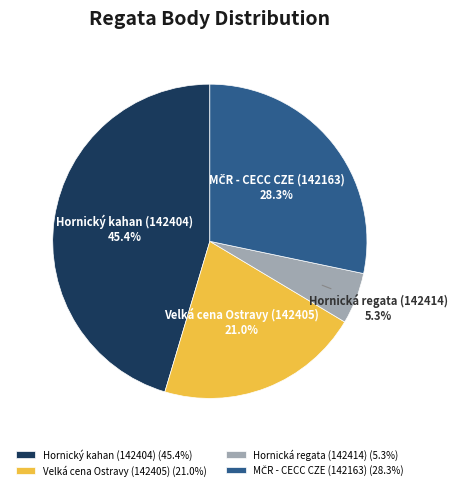

Between Hornická regata (142414) and Hornický kahan (142404), which is larger?

Hornický kahan (142404)